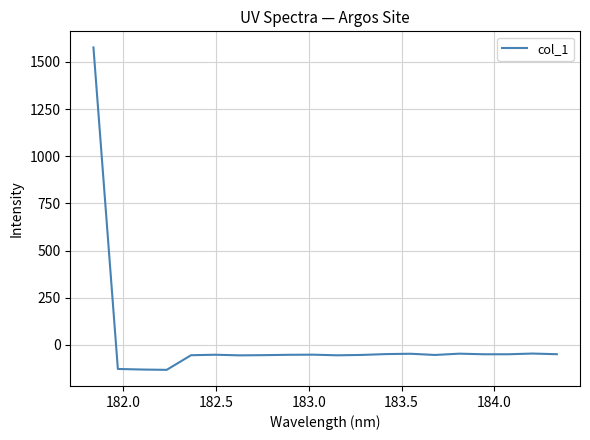

What is the minimum value shown in the chart?

-132.3